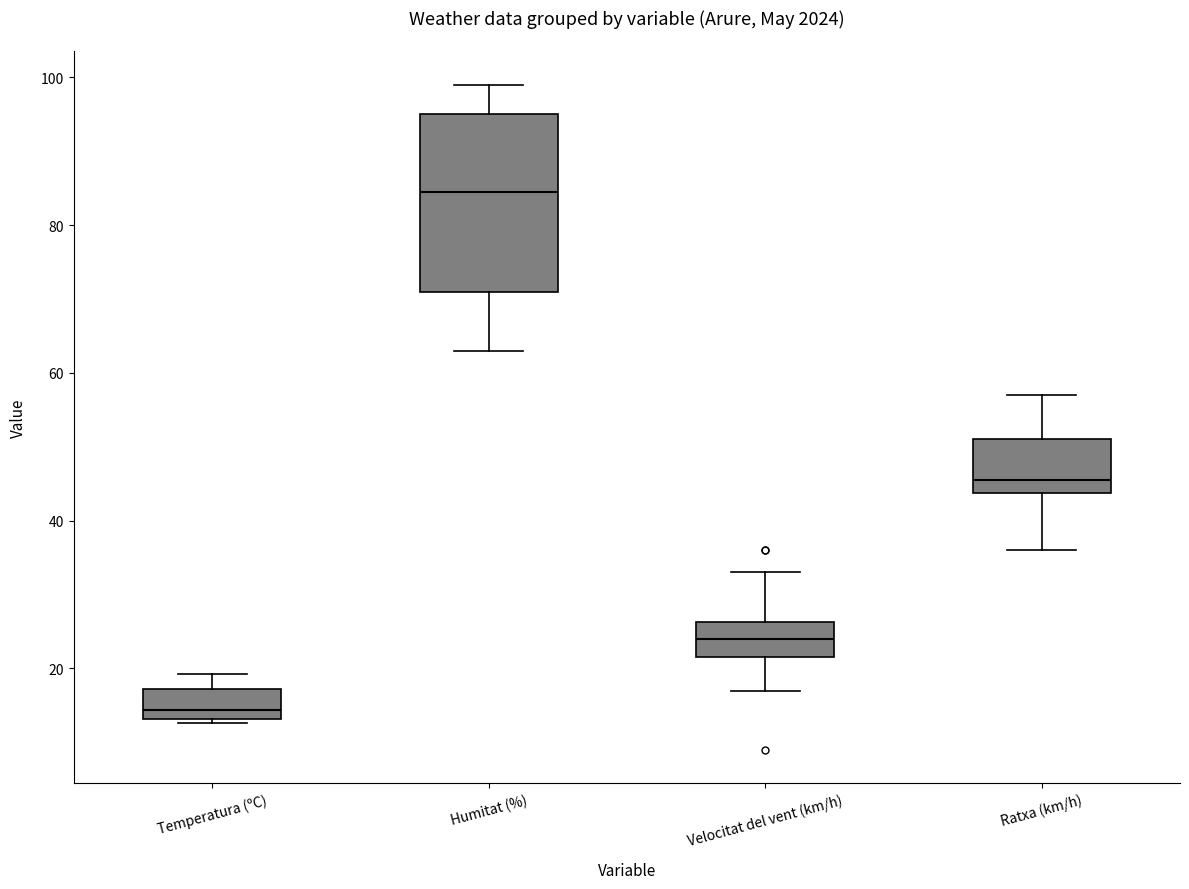

Which box's median line is the lowest?

Temperatura (ºC)